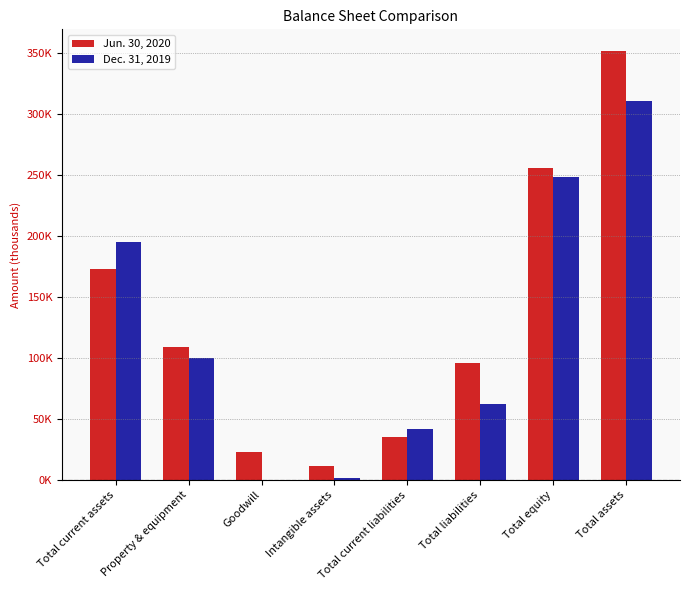

Rank the series at Total equity from highest to lowest value.

Jun. 30, 2020, Dec. 31, 2019